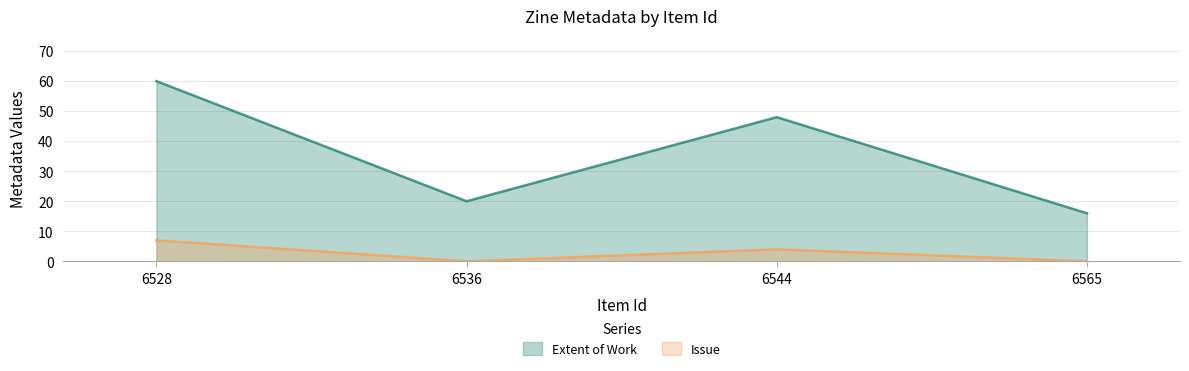

In Issue, how many points are higher than both neighbors (excluding endpoints)?

1